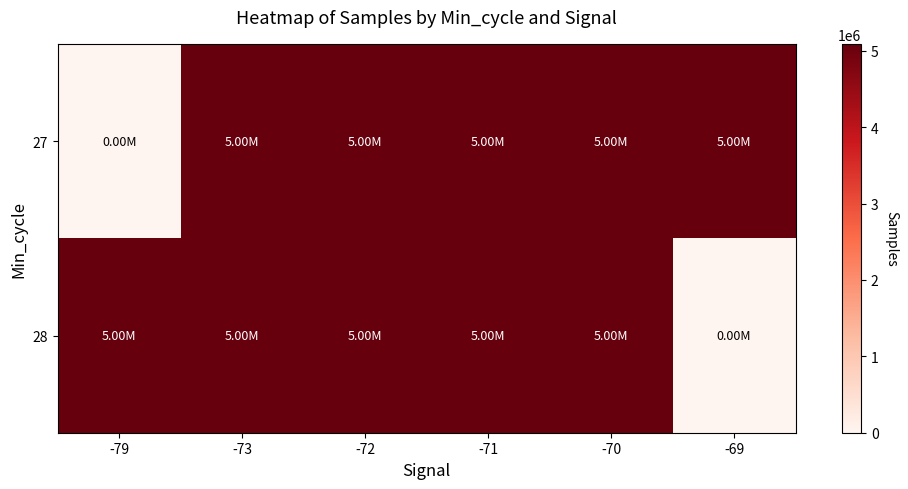

How many categories are shown in the chart?

6